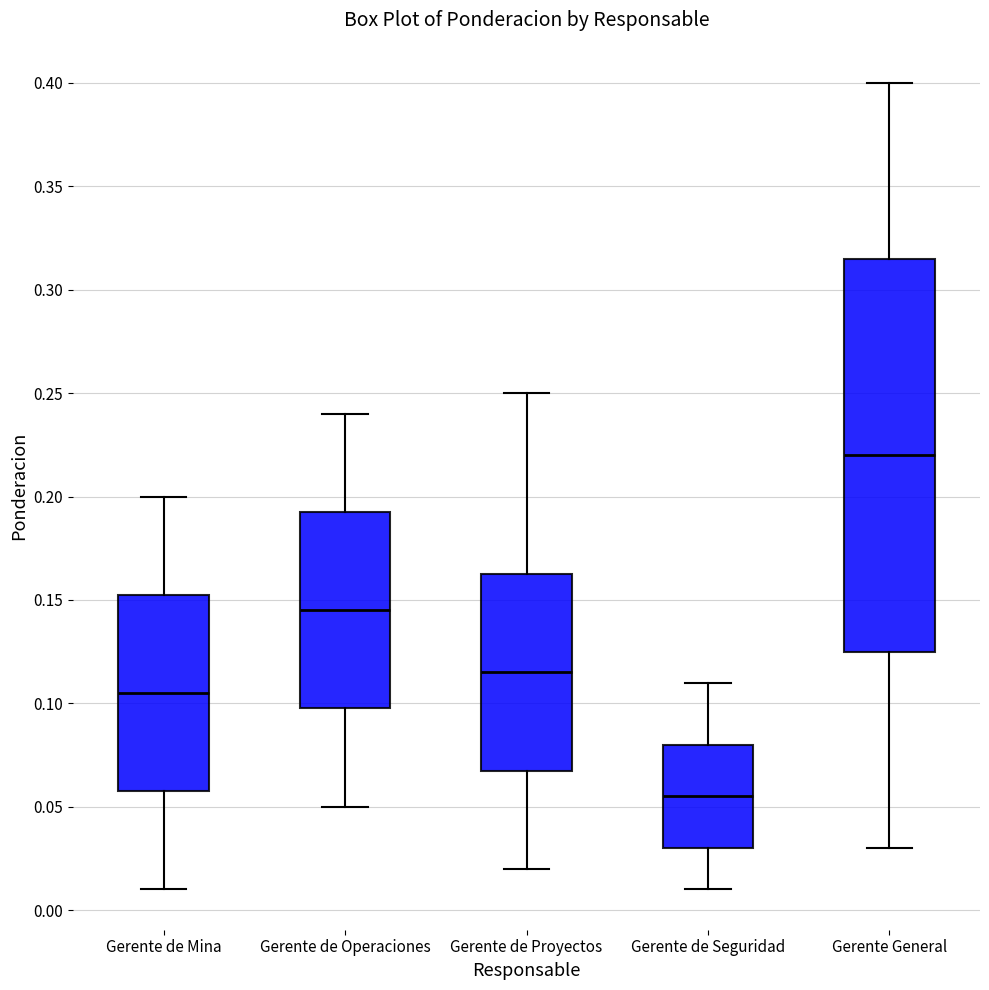

Where does the median line of the box for Gerente de Seguridad sit on the y-axis? The values are not printed on the chart, so give them approximately, as read against the axis.

0.055